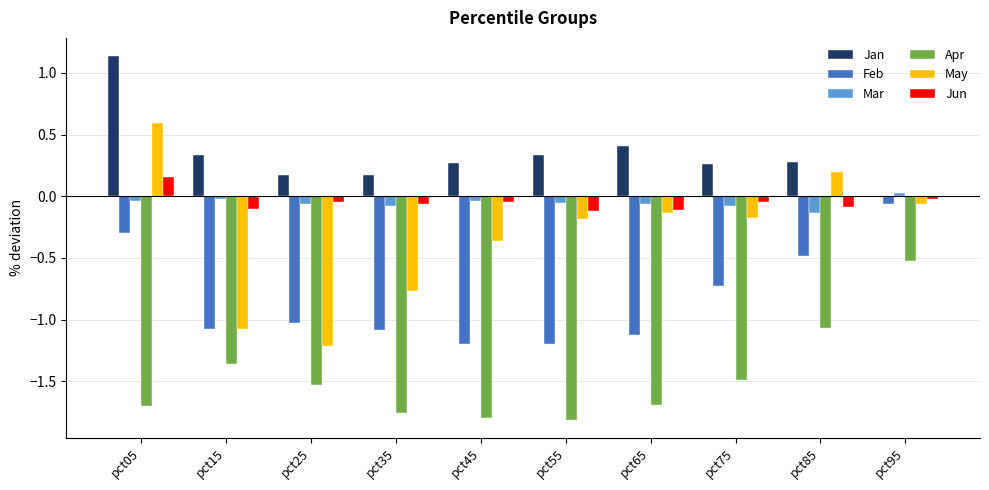

The Feb series shows -0.7 at pct75. True or false?

True